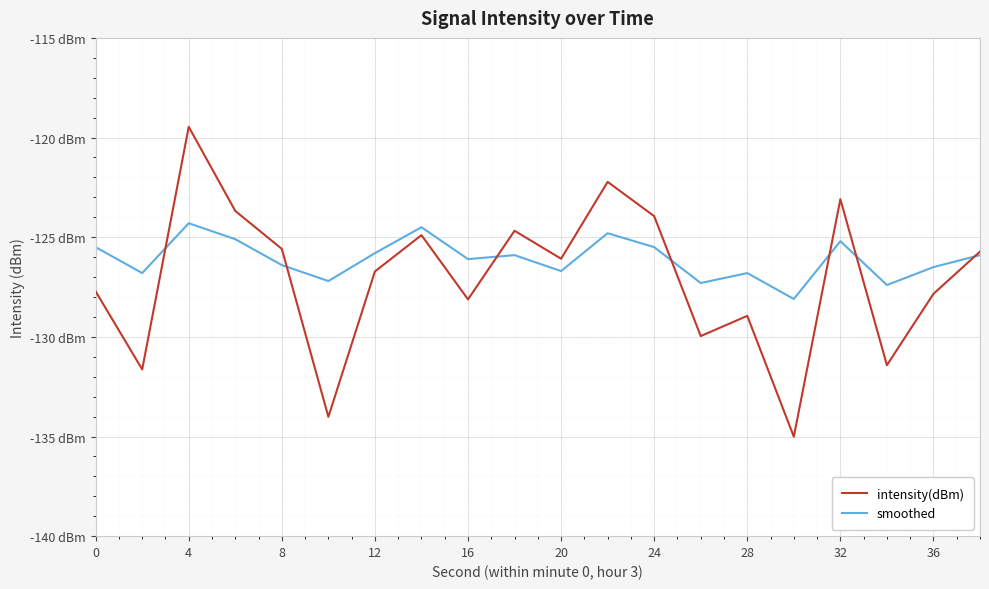

What is the difference between the second highest and second lowest values in the intensity(dBm) series?

11.8